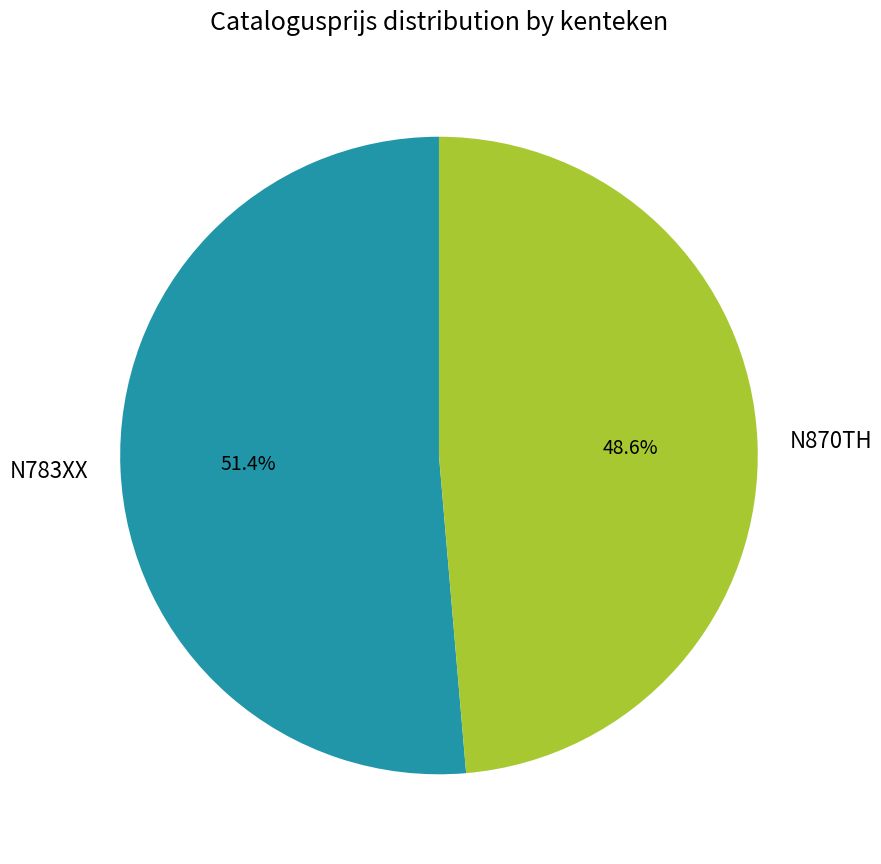

Is the sum of N783XX and N870TH greater than half?

Yes